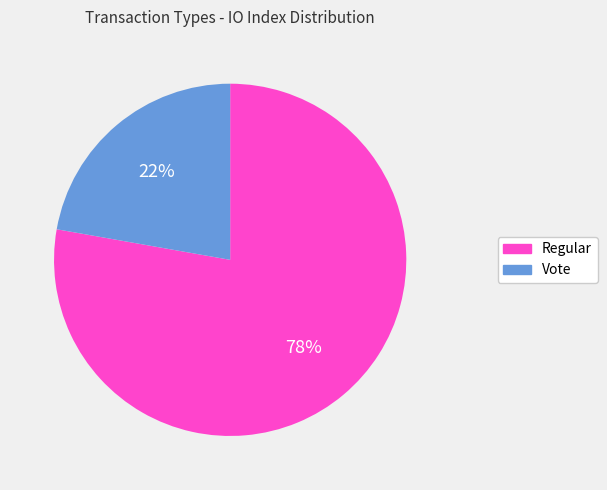

To the nearest percent, what is the average slice percentage?

50%